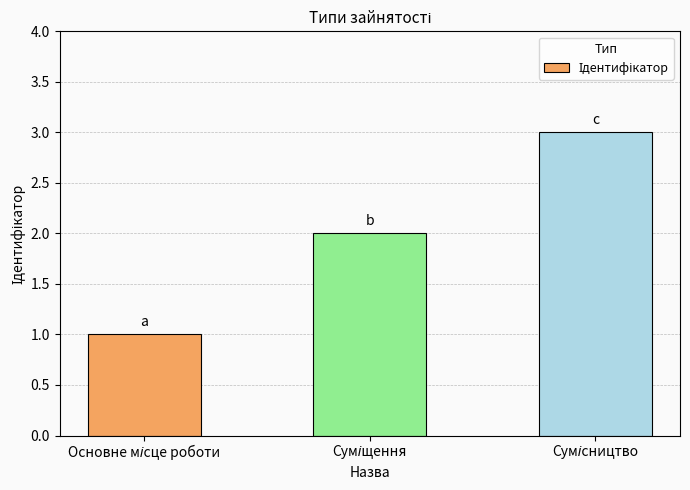

What is the average value?

2